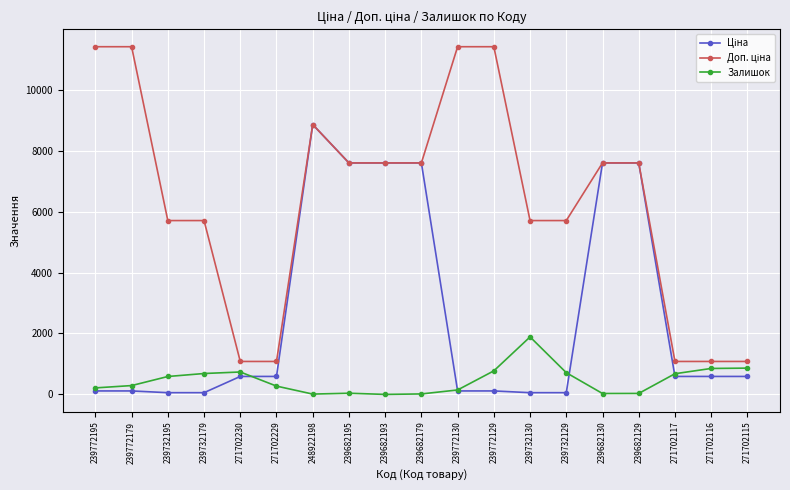

At which category is the sum across all series the highest?

248922198